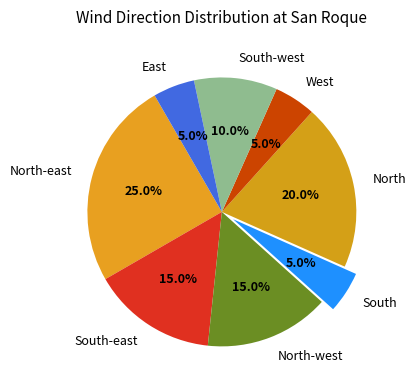

What percentage is NOT represented by East?

95.0%